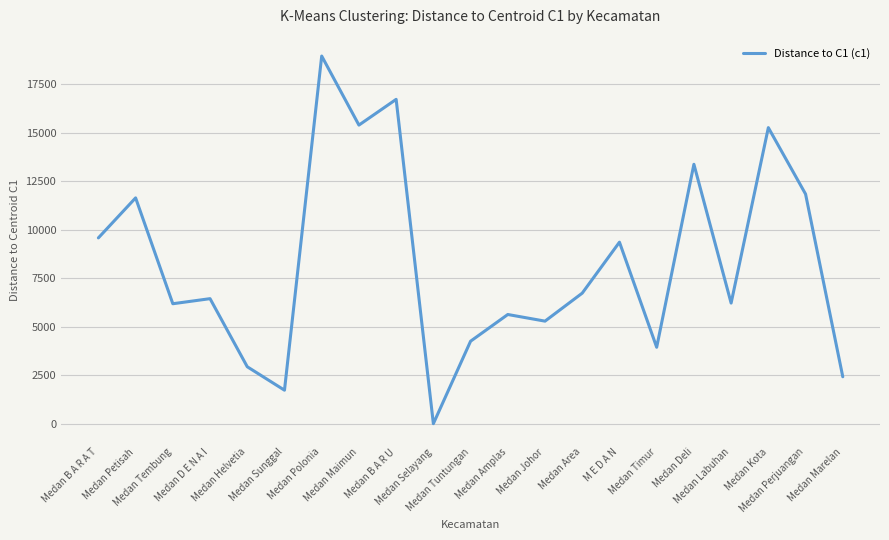

True or false: the data shows 1440.2 at Medan Marelan.

False